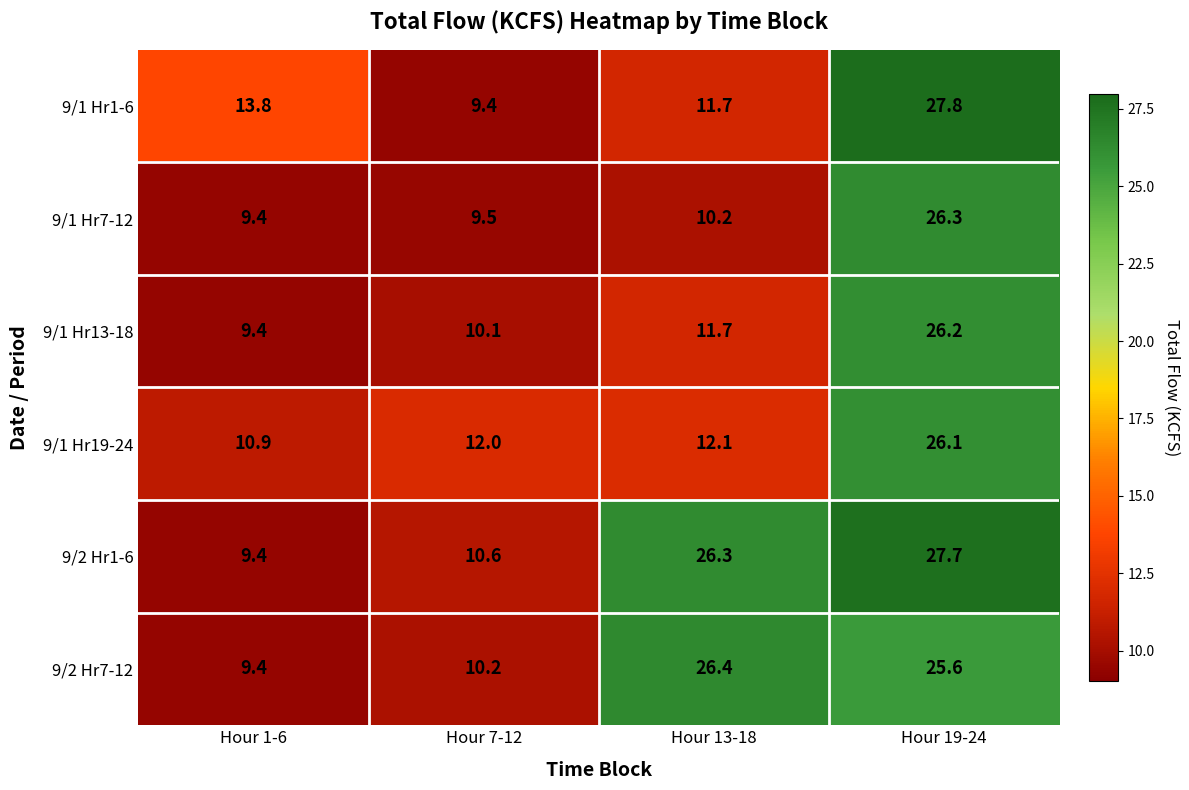

Which series has the widest spread of values?

9/1 Hr1-6